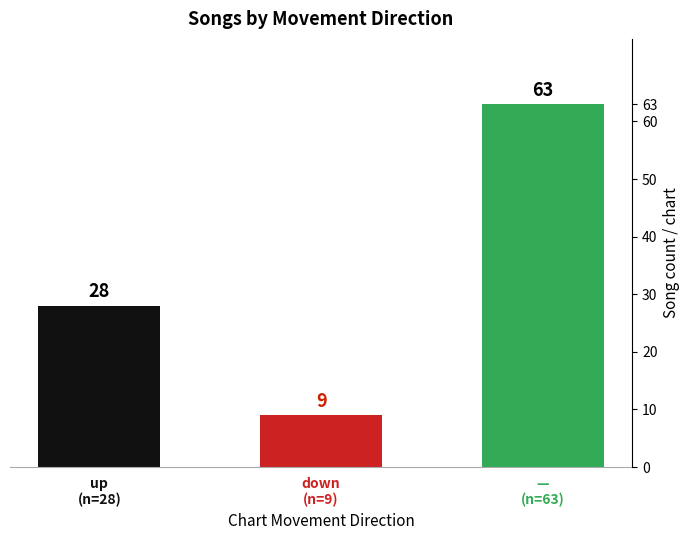

What is the ratio of the value at down (n=9) to the value at up (n=28)?

0.3